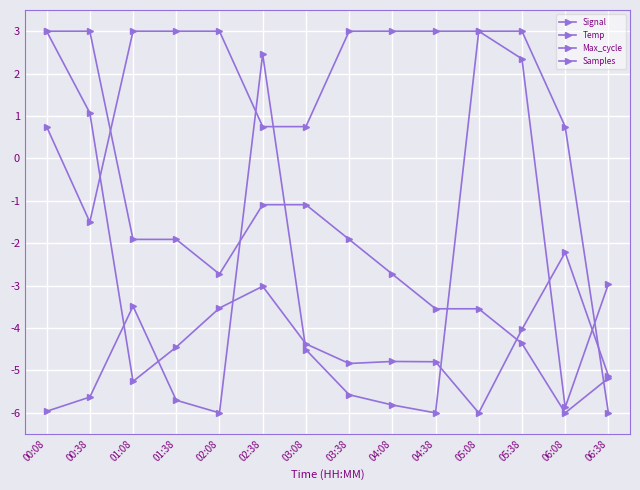

How many values in Temp are below zero?

12